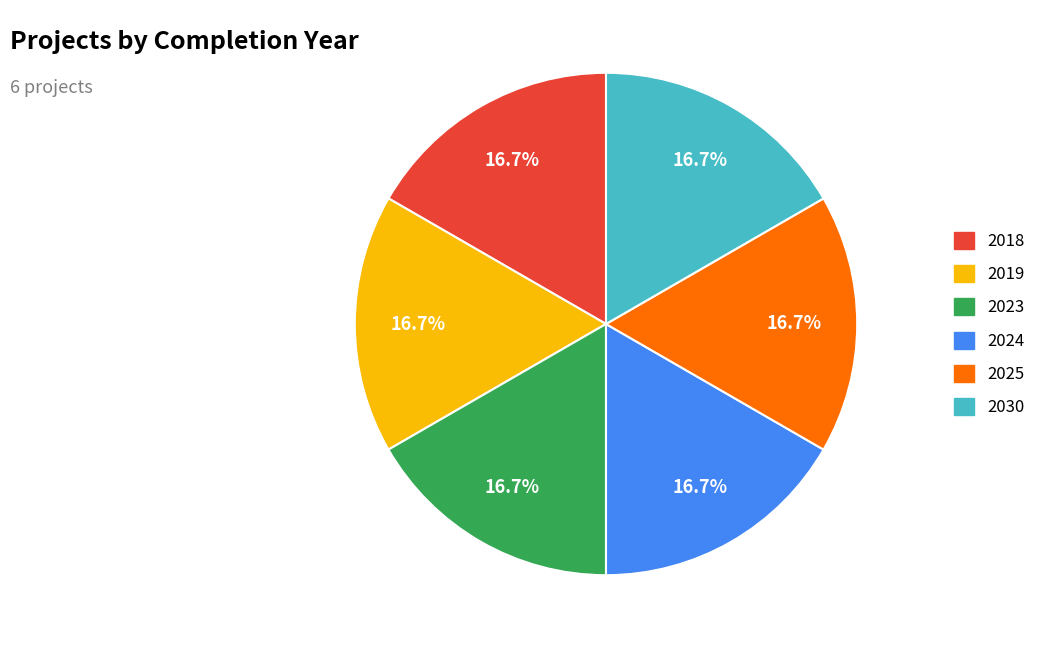

Does any single category account for the majority?

No